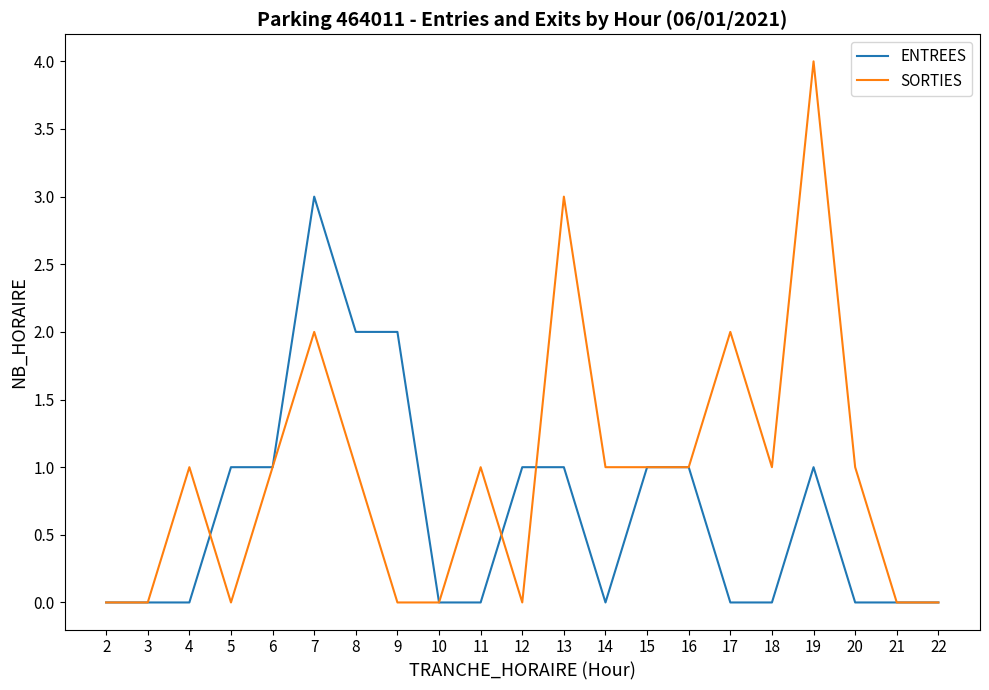

Is it true that SORTIES equals 0 at 10?

True